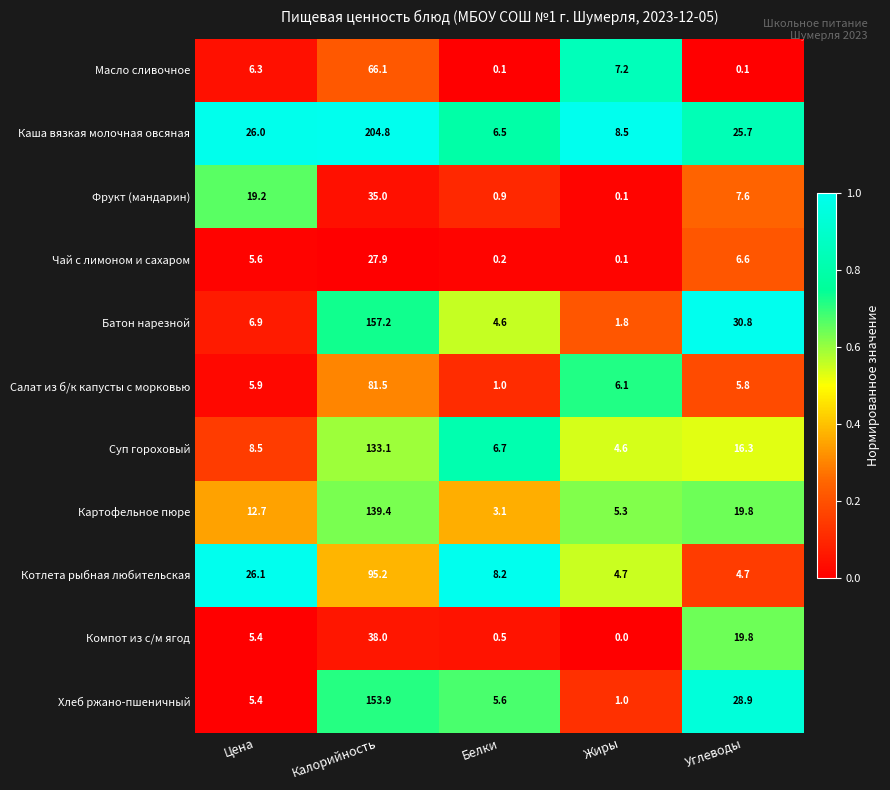

List the series in order of their peak value, highest first.

Каша вязкая молочная овсяная, Батон нарезной, Хлеб ржано-пшеничный, Картофельное пюре, Суп гороховый, Котлета рыбная любительская, Салат из б/к капусты с морковью, Масло сливочное, Компот из с/м ягод, Фрукт (мандарин), Чай с лимоном и сахаром